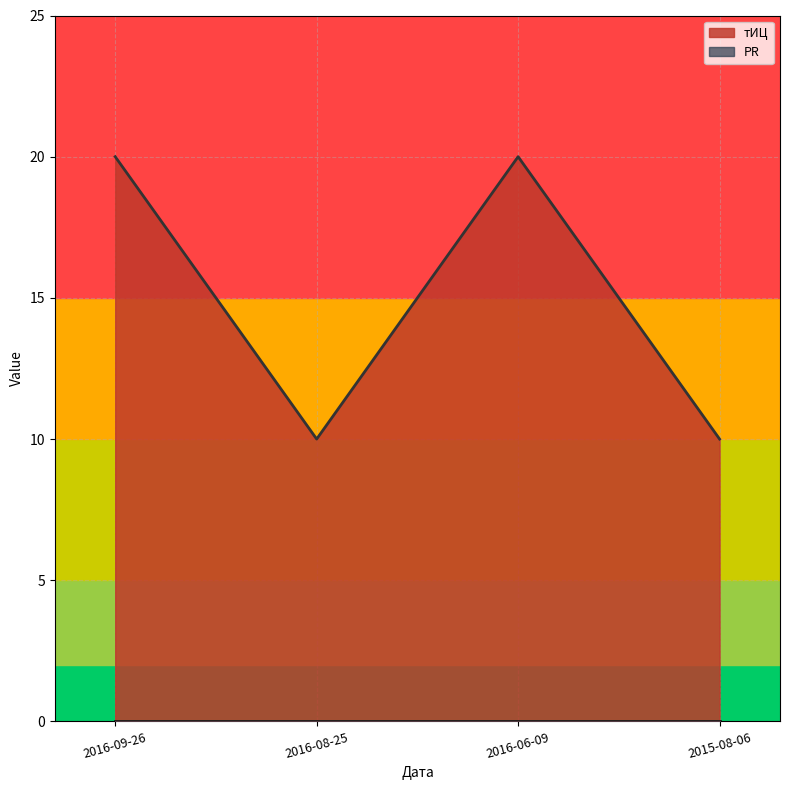

Is it true that the value at 2016-06-09 is 20?

True